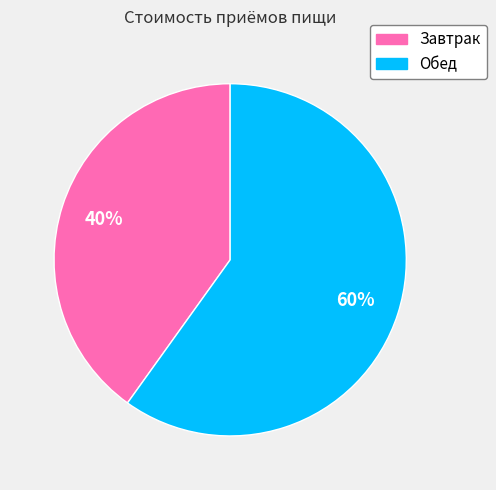

How many segments does this pie chart have?

2